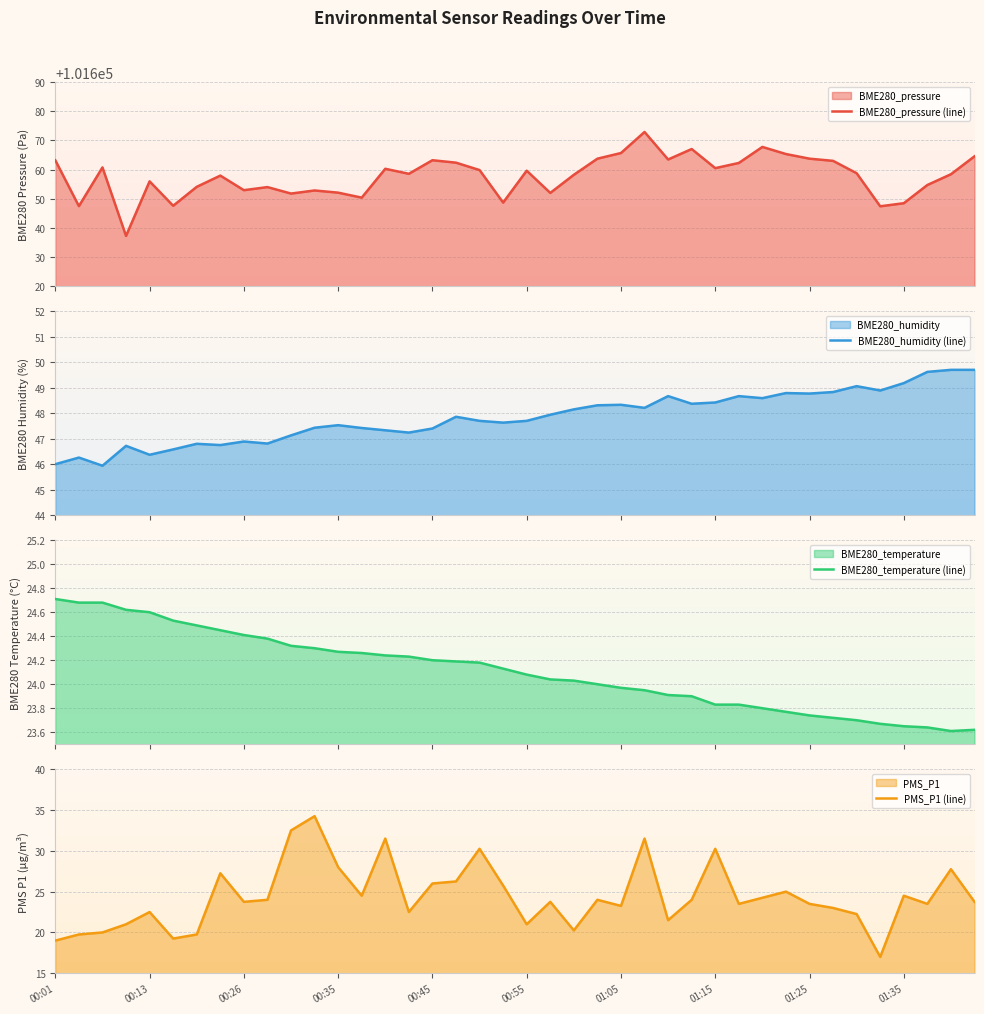

The value of PMS_P1 (line) at 00:13 is 9.0. True or false?

False